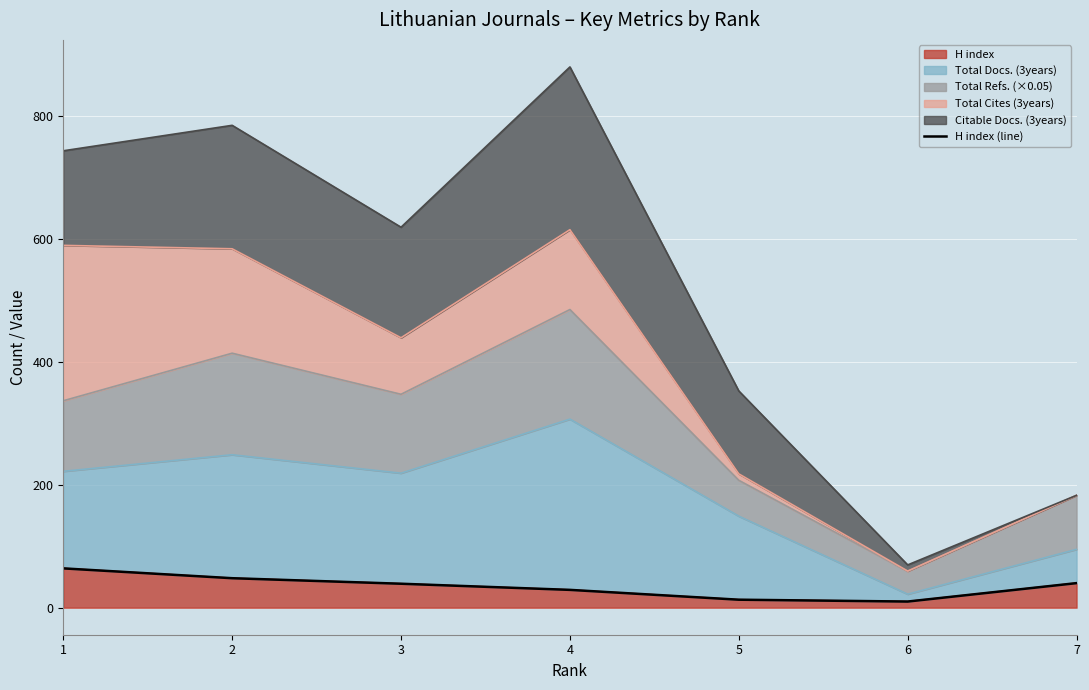

List the labels in order of value, largest first.

1, 2, 7, 3, 4, 5, 6